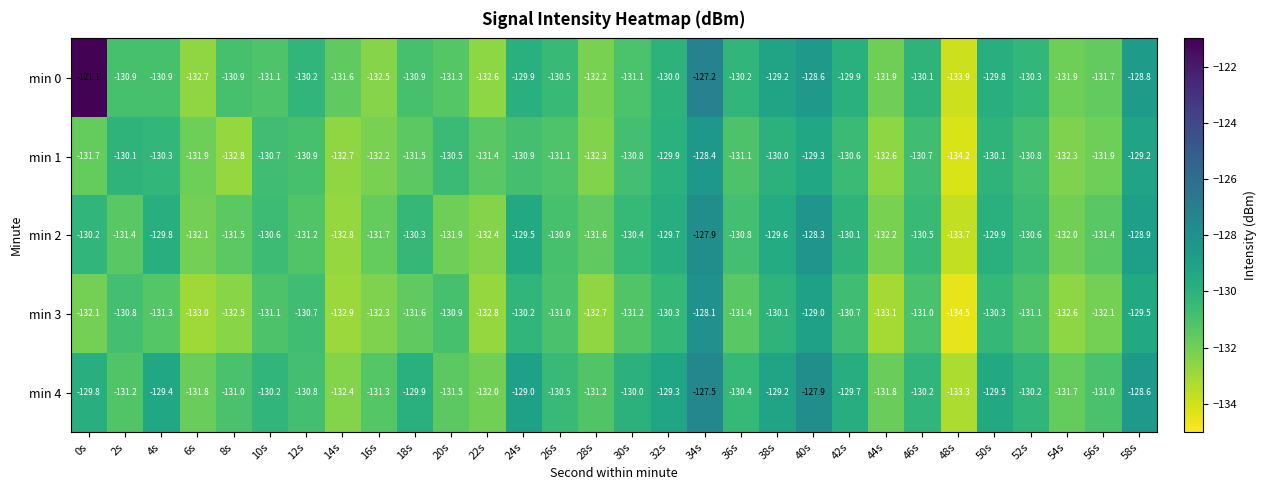

True or false: min 2 has a value of -129.5 at 24s.

True